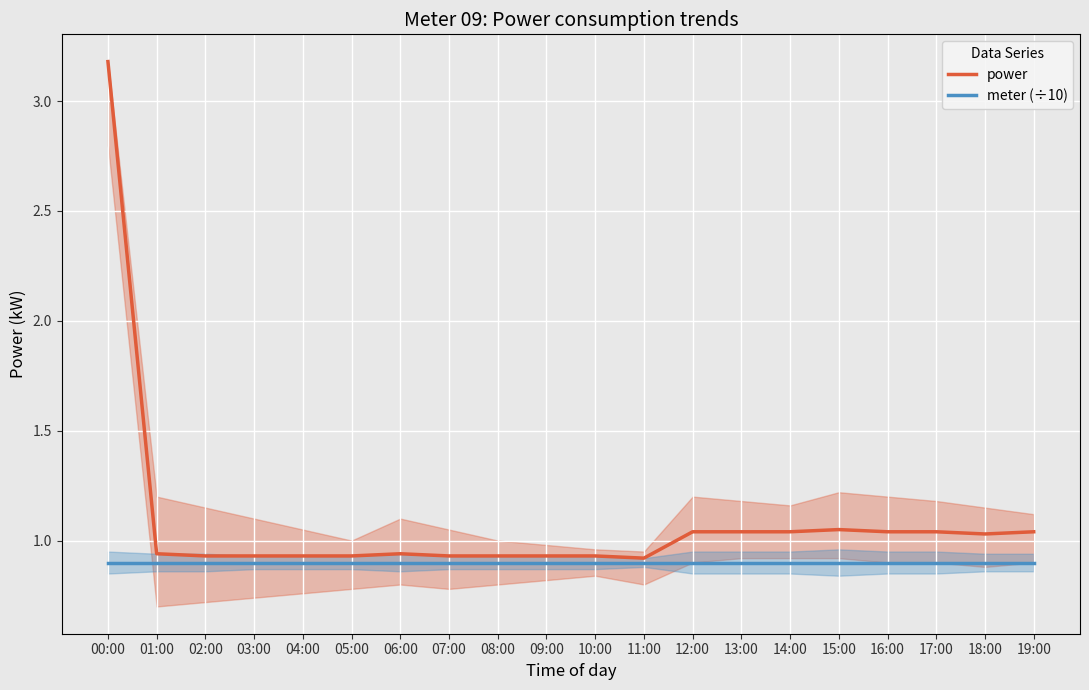

Is this an area chart (filled region under the line)?

No